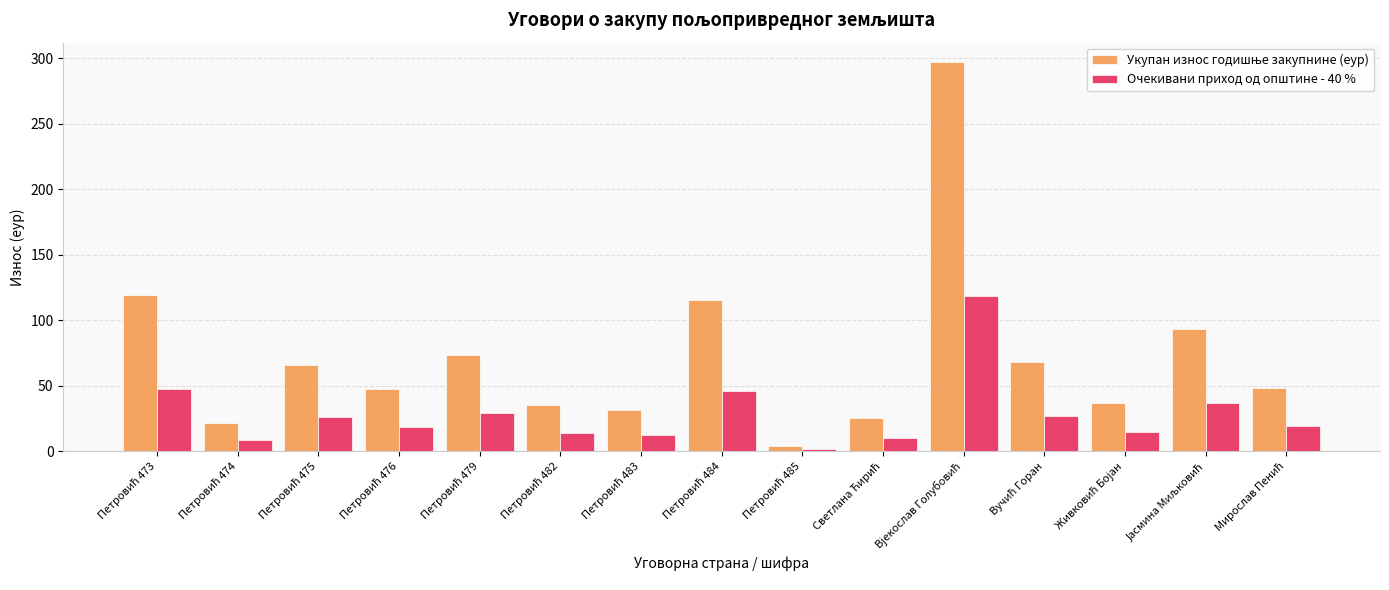

What is the greatest value displayed?

297.2